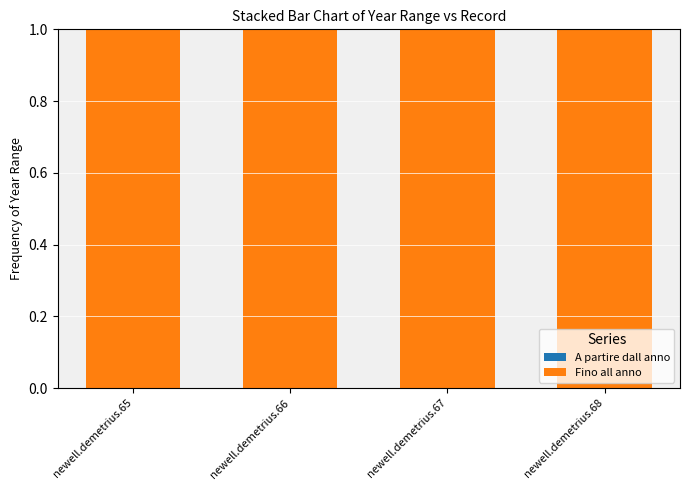

What is the spread (max minus min) of values at newell.demetrius.68?

1